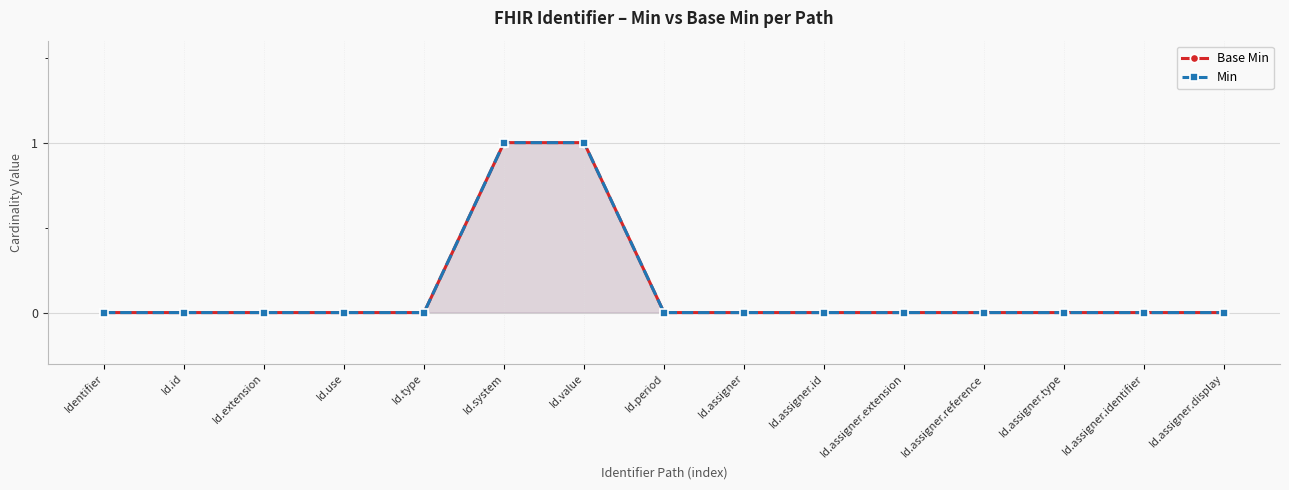

What is the value of the Base Min point at the 7th from the left?

1